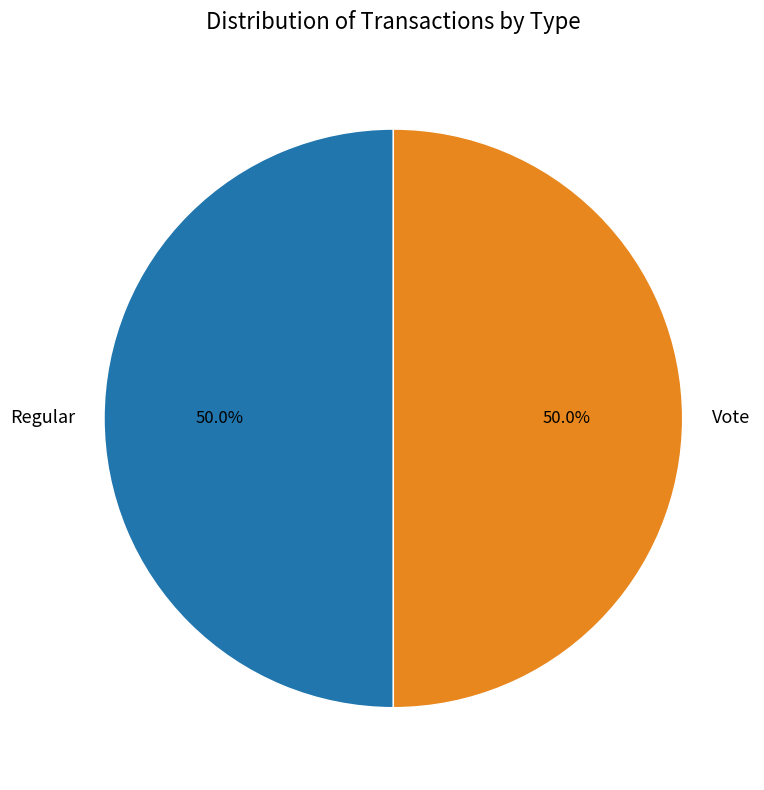

What is the ratio of the value at Vote to the value at Regular?

1.0